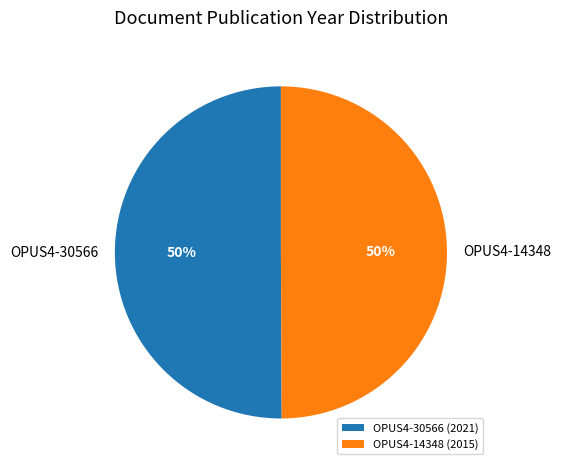

True or false: OPUS4-30566 accounts for 50% of the total.

True